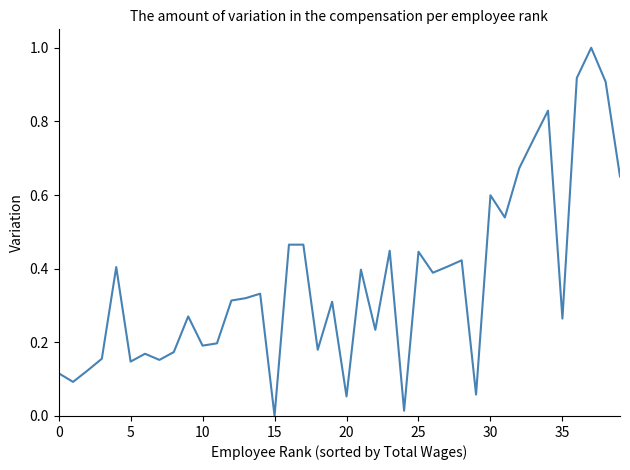

What is the difference between the maximum and minimum values?

1.0